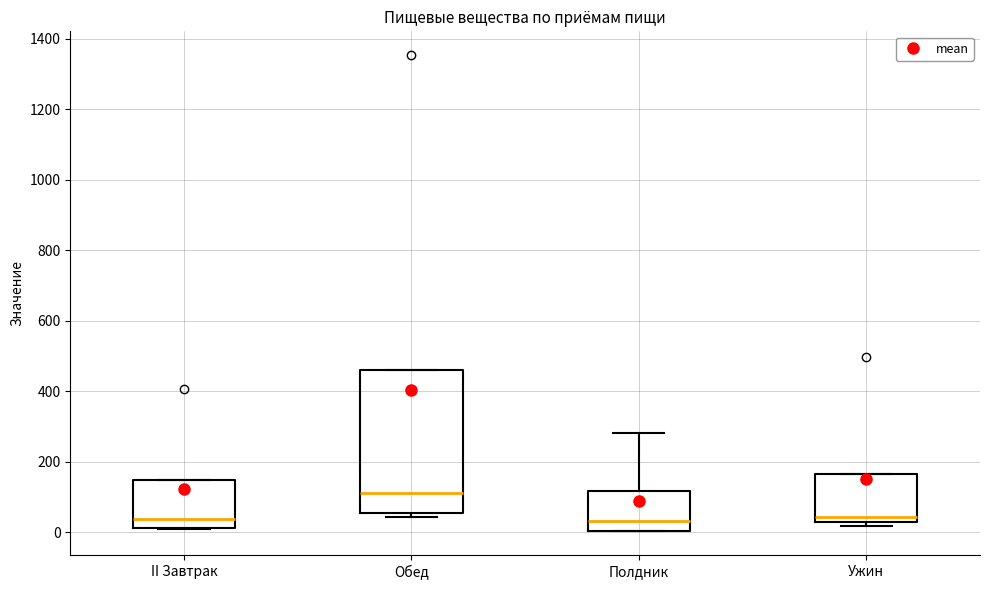

Reading left to right, transcribe this box plot: for each box, give where its median line is, the range the box spans, and where its two whiskers end, as read against the y-axis. The values are not printed on the chart, so give them approximately, as read against the axis.

II Завтрак: median 40, box 20 to 140, whiskers 0 to 140
Обед: median 120, box 60 to 460, whiskers 40 to 460
Полдник: median 40, box 0 to 120, whiskers 0 to 280
Ужин: median 40, box 20 to 160, whiskers 20 (just below the box's lower edge) to 160